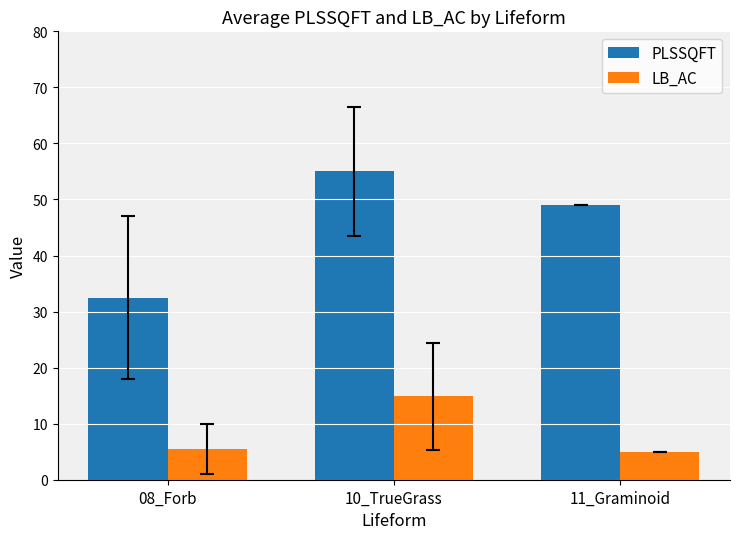

At how many categories does at least one series exceed 36?

2